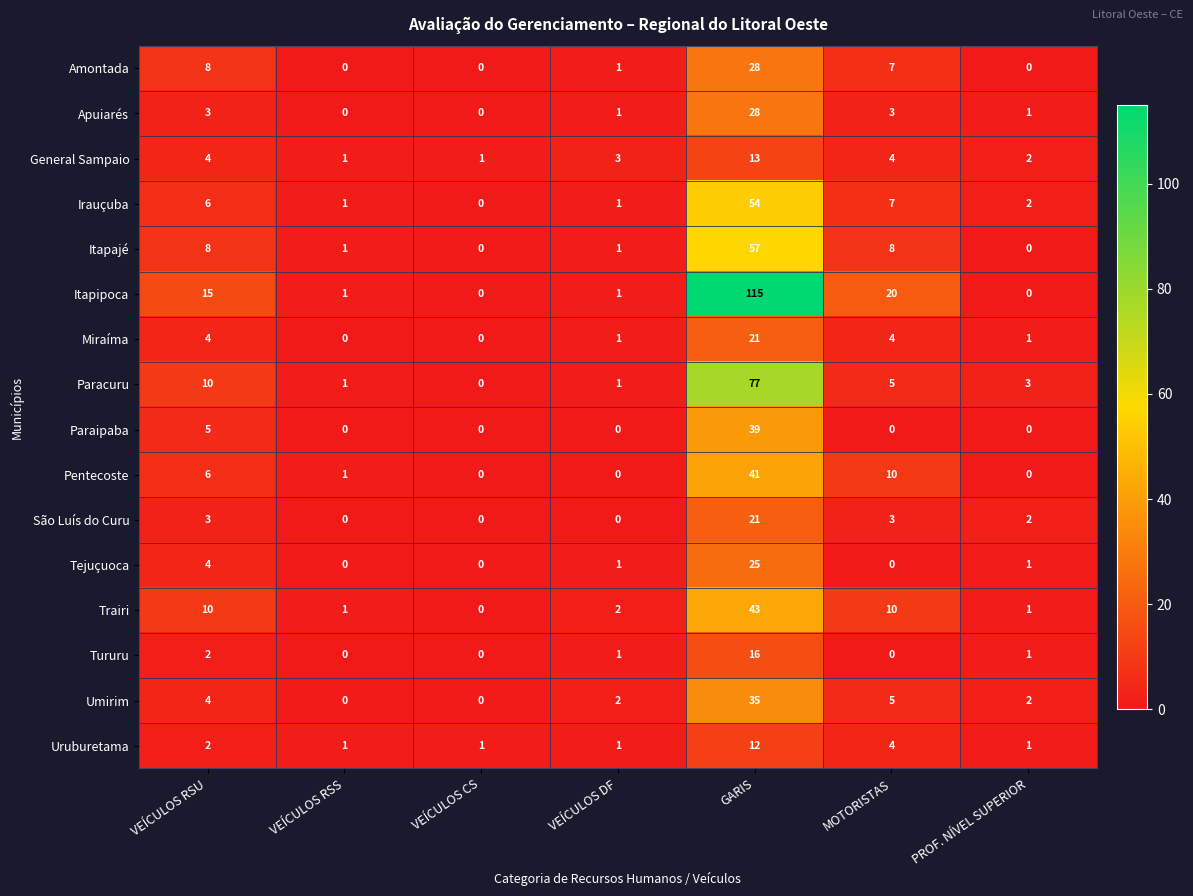

The value of Paracuru at VEÍCULOS DF is 2. True or false?

False